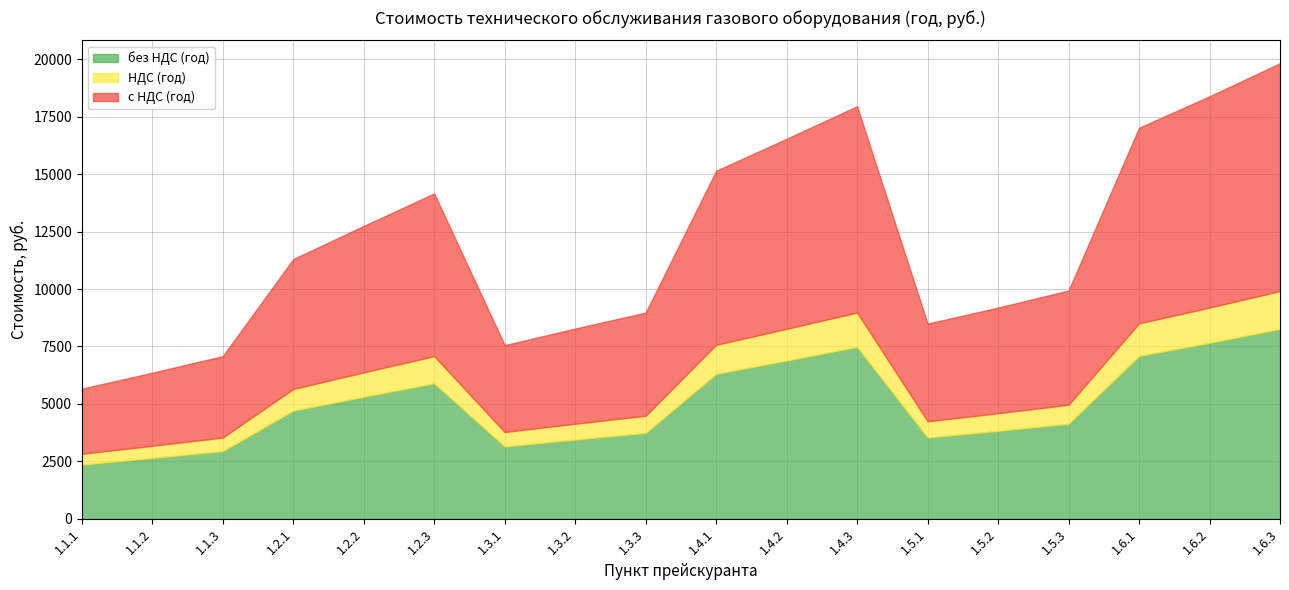

Is it true that без НДС (год) equals 2360 at 1.1.1?

True